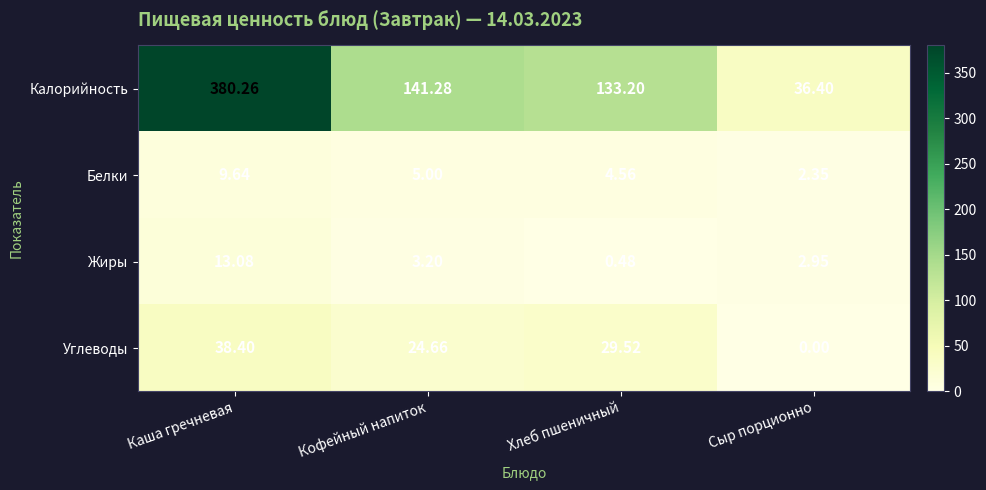

List the series in order of their peak value, highest first.

Калорийность, Углеводы, Жиры, Белки